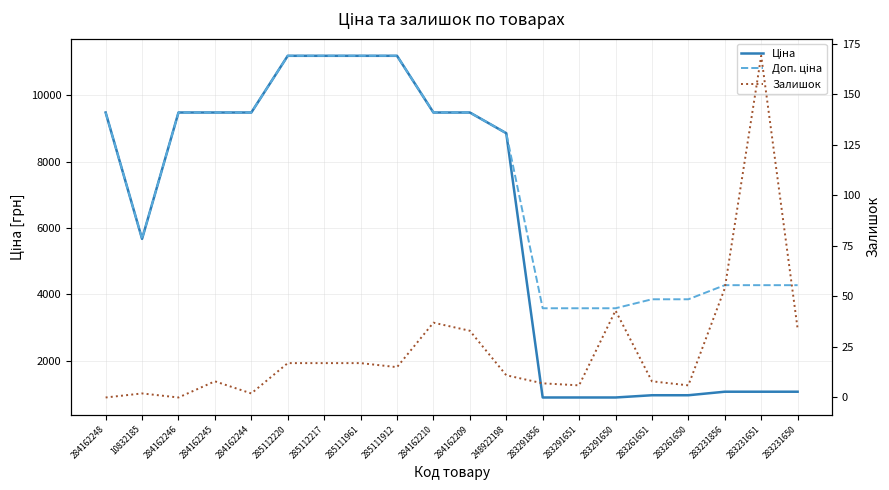

How many lines are shown in the chart?

3